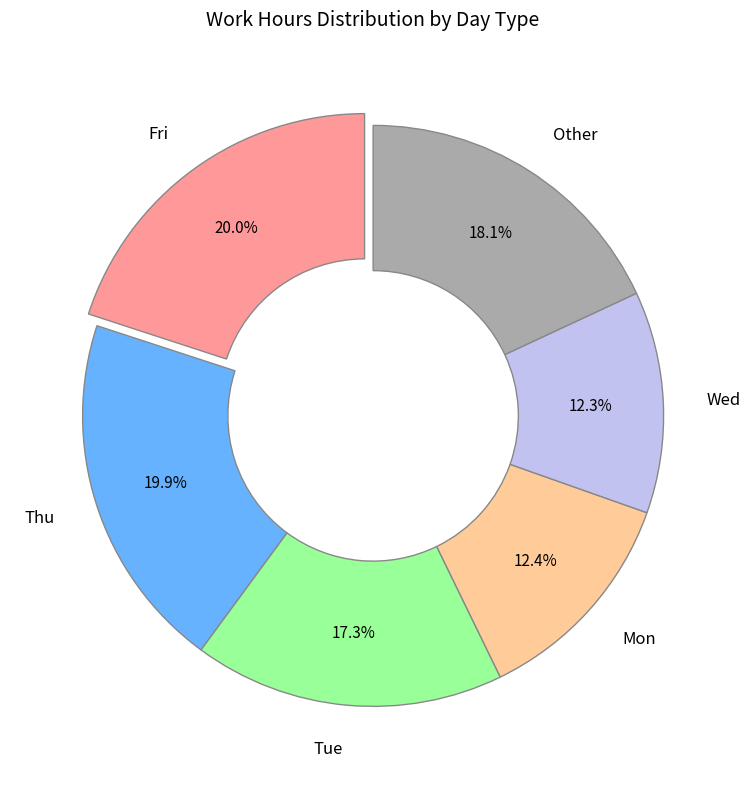

The Thu slice represents 1% of the pie. True or false?

False